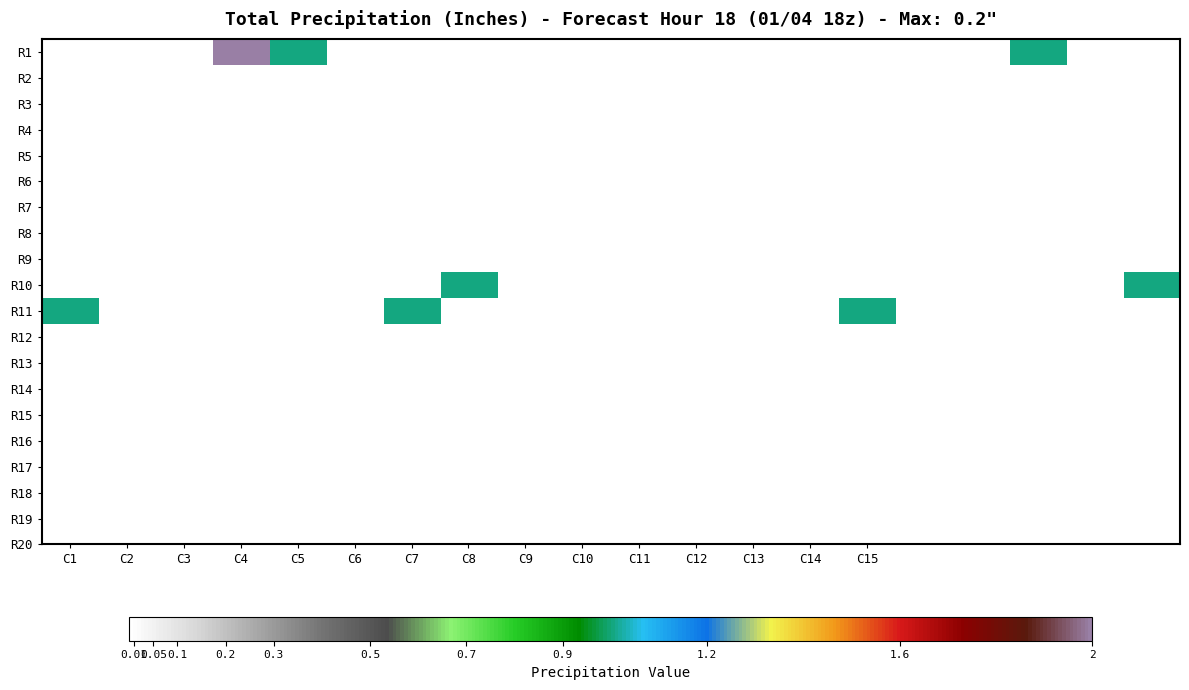

What is the maximum value shown in the chart?

2